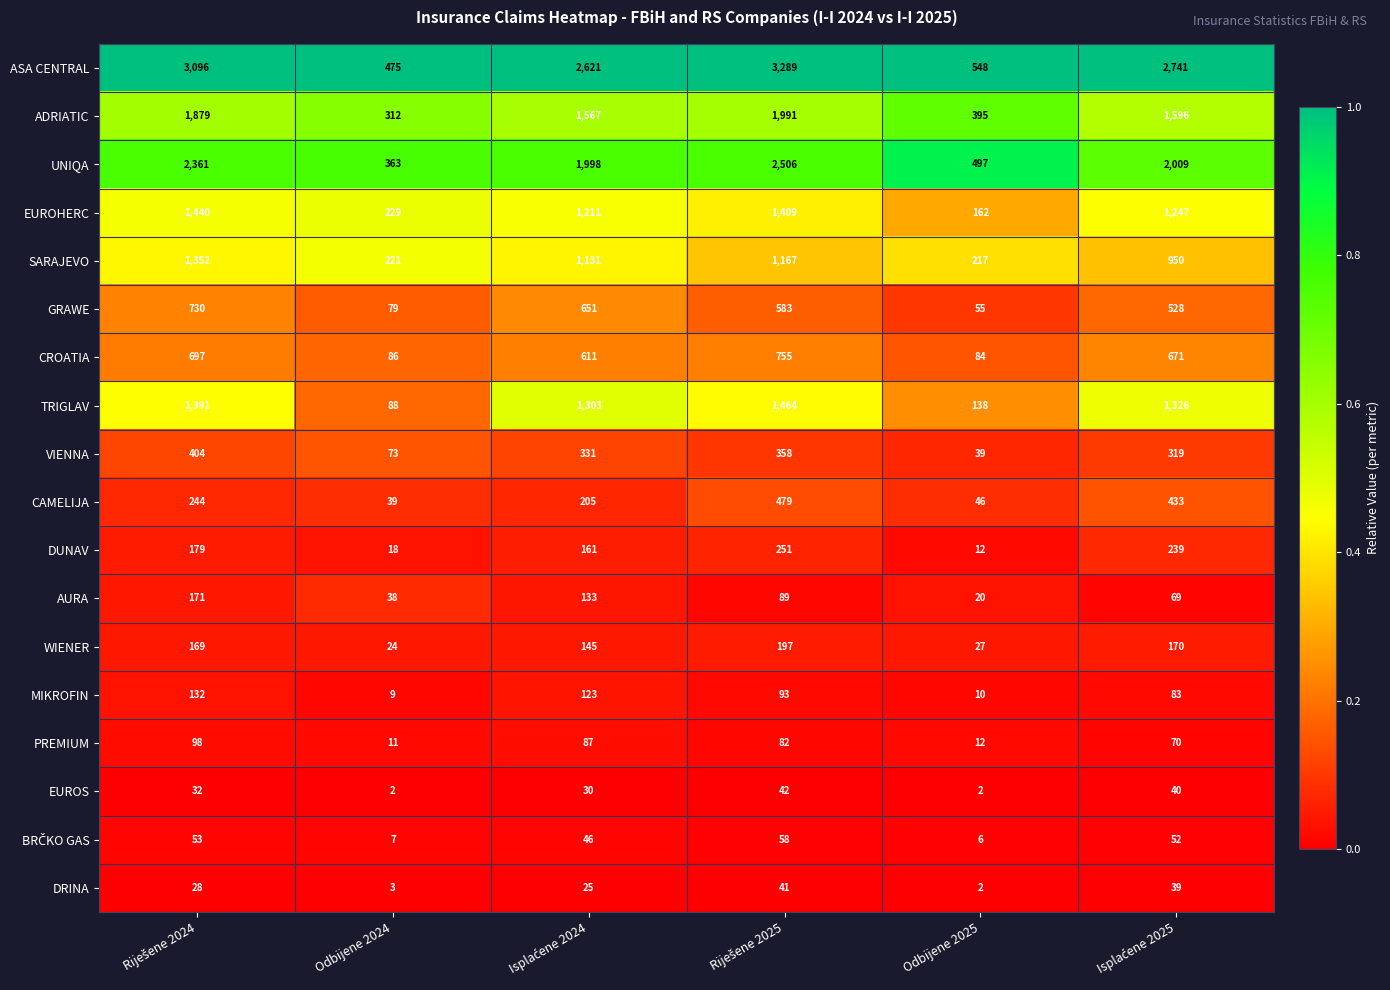

Which series has the largest total across all categories?

ASA CENTRAL